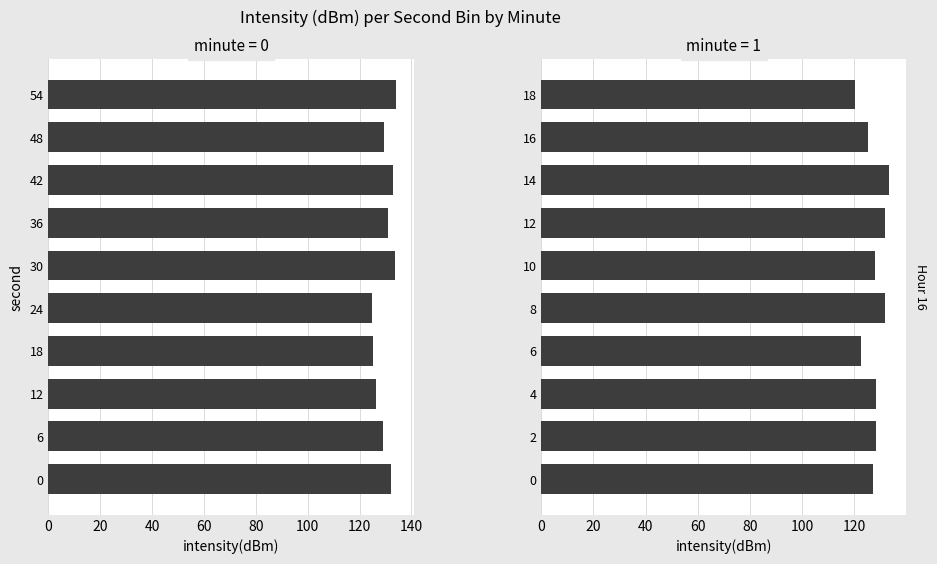

What is the sum of the values at 0 and 16?

252.3